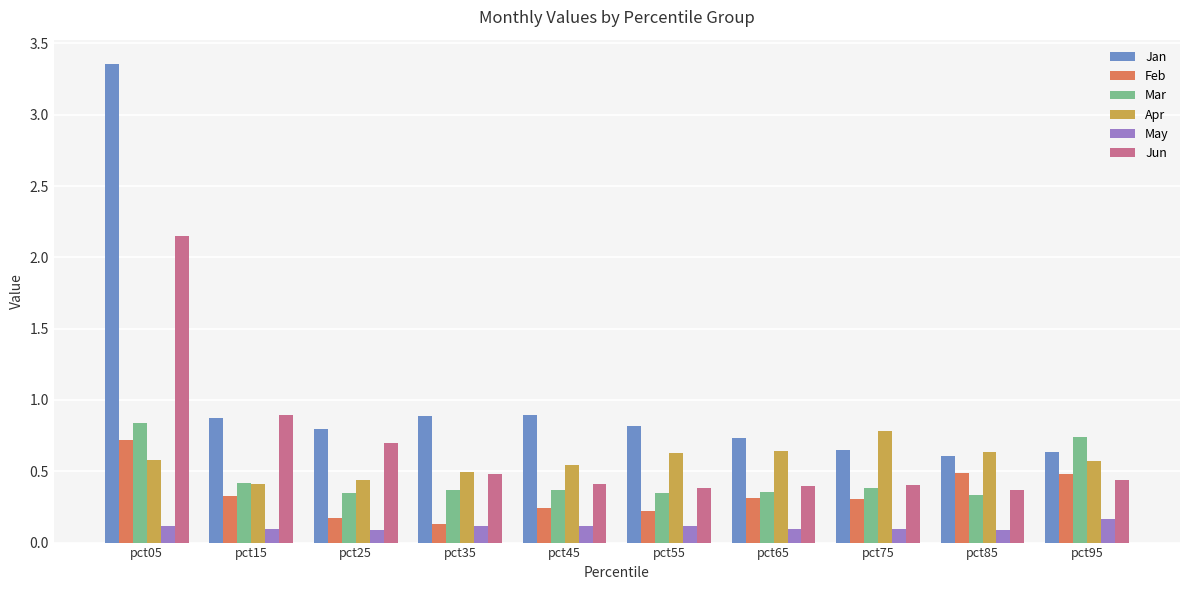

What is the average value of the Jan series?

1.0